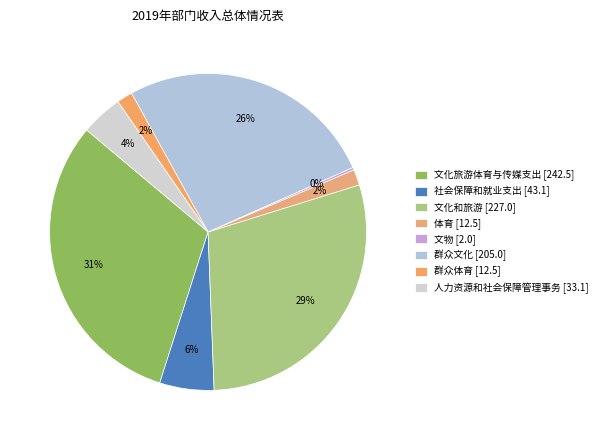

Which slice is the largest?

文化旅游体育与传媒支出